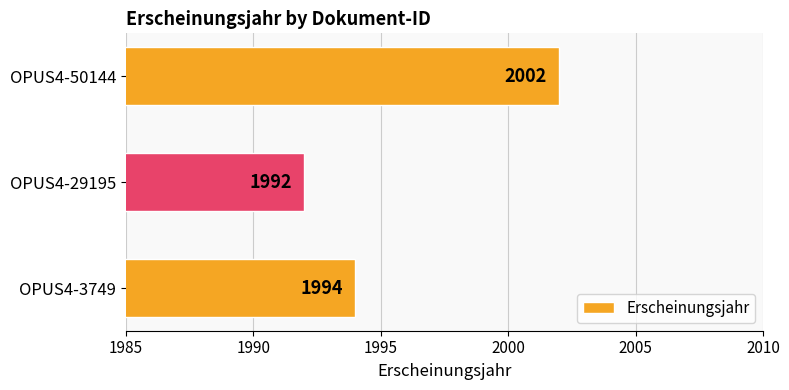

How many values are below 1994?

1